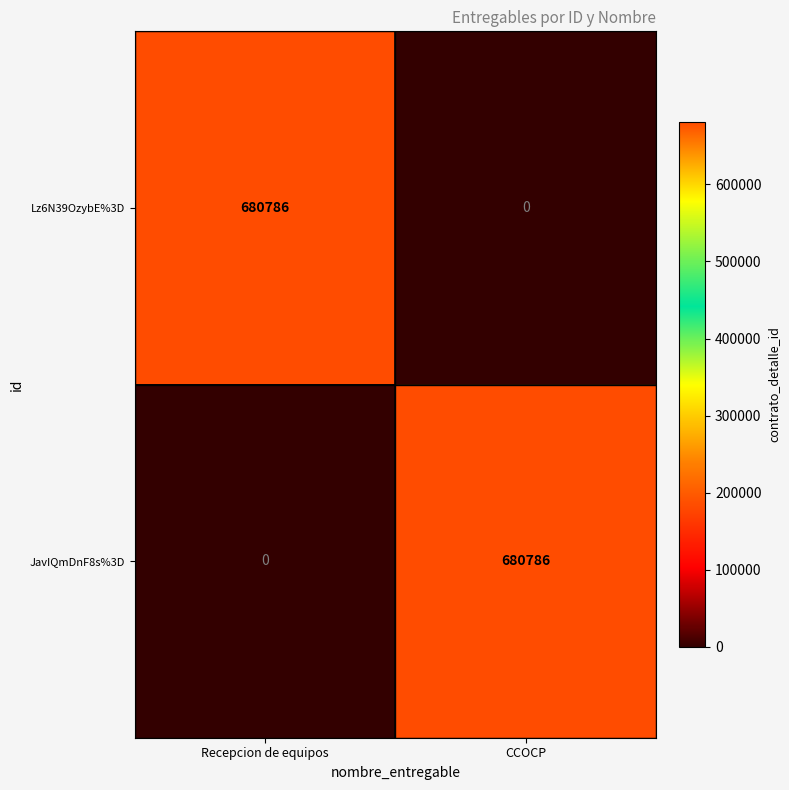

The value of JavIQmDnF8s%3D at CCOCP is 680786. True or false?

True